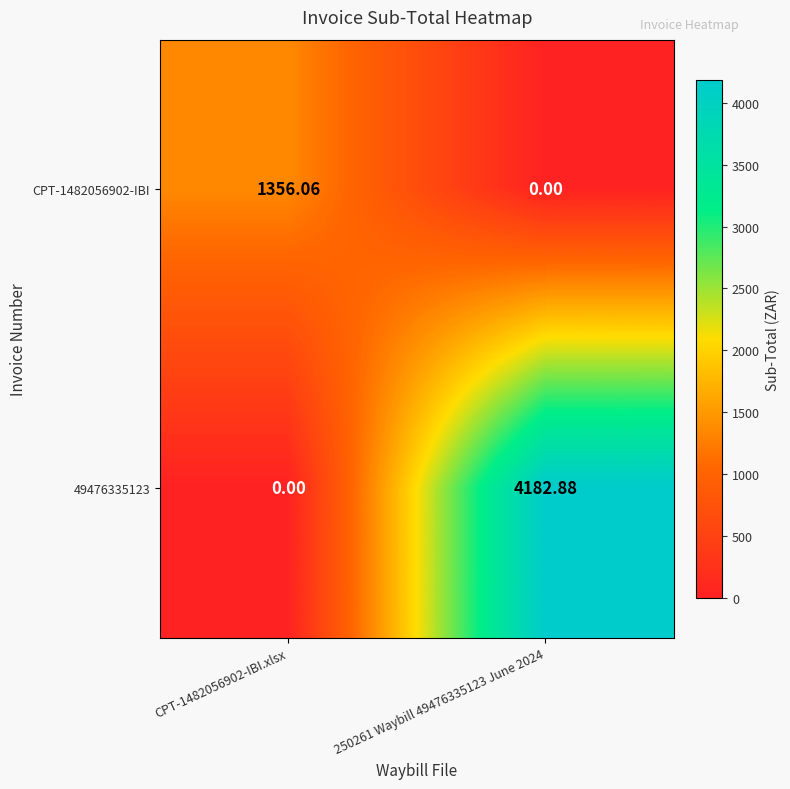

How many distinct data groups are displayed?

2